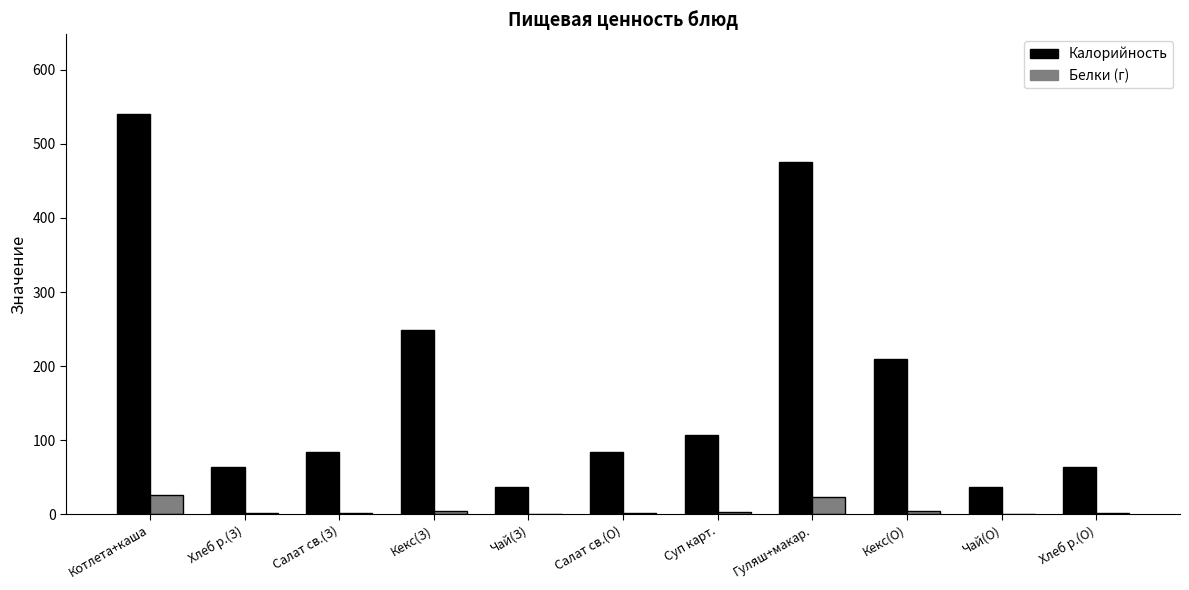

At which category is the sum across all series the highest?

Котлета+каша